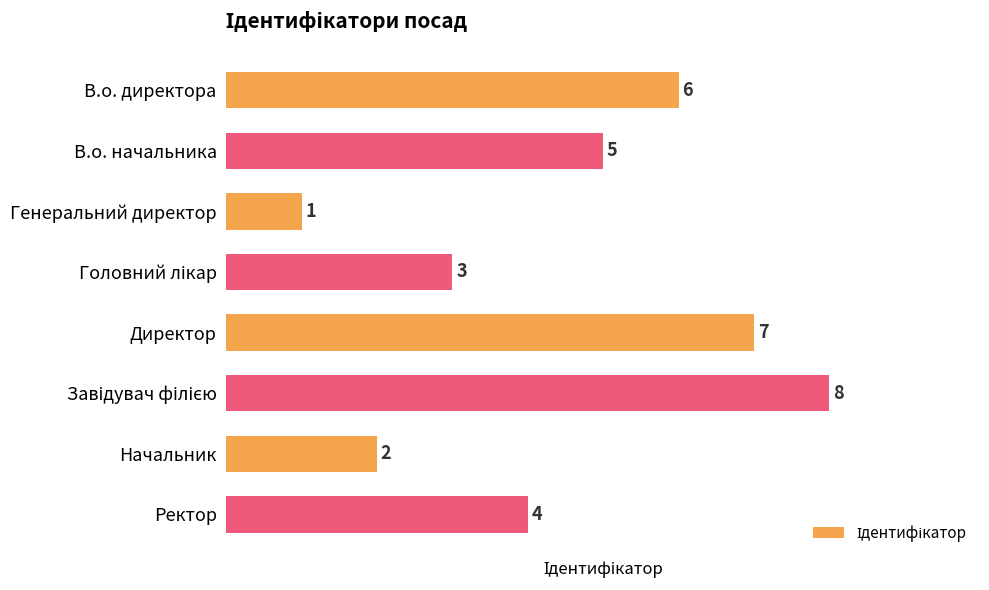

What position from the top is В.о. директора?

1